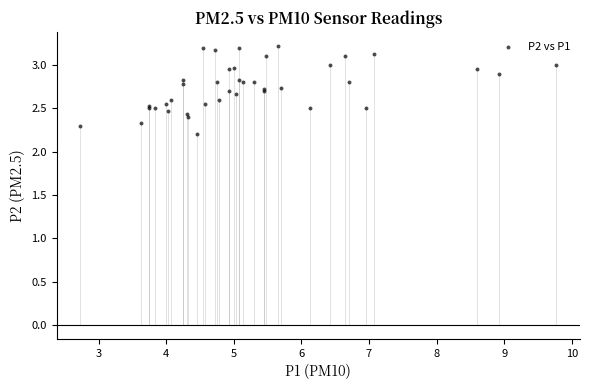

What Y value in the scatter plot is closest to 2?

2.2